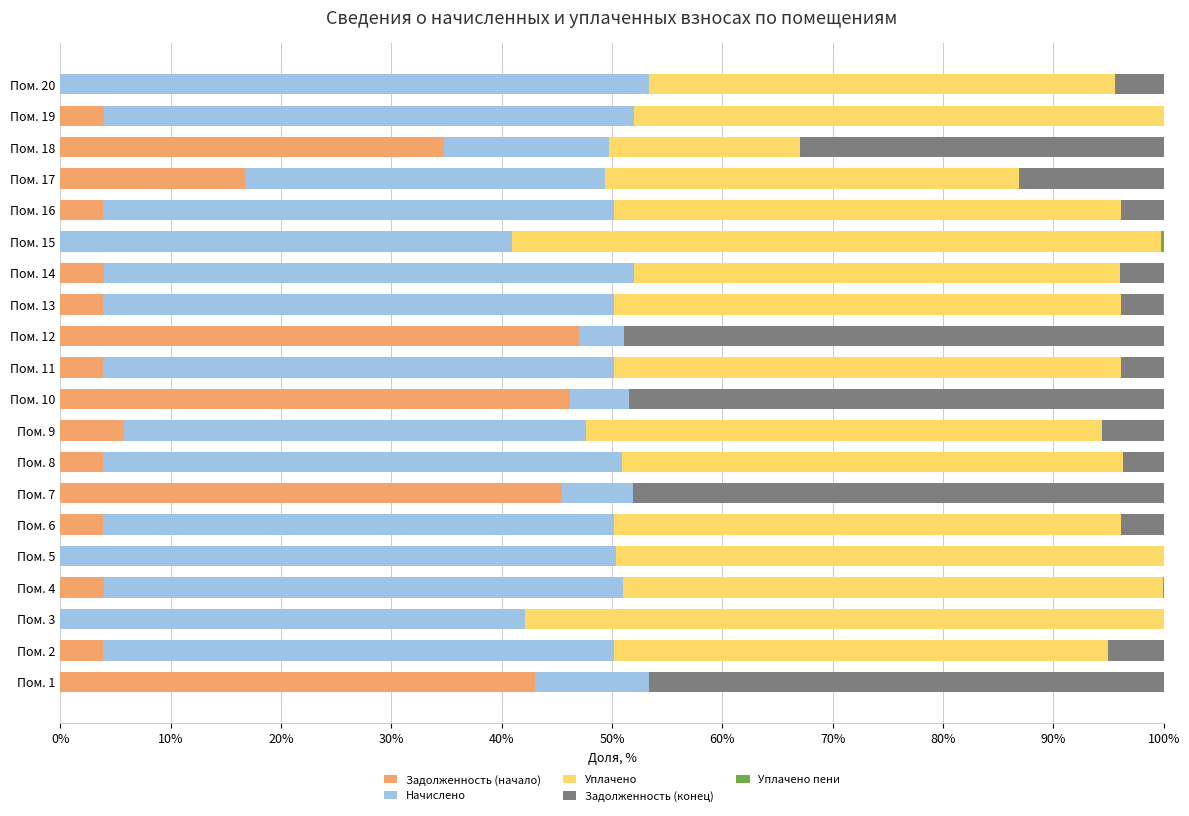

Where is Задолженность (начало) nearest to the value 23?

Пом. 17